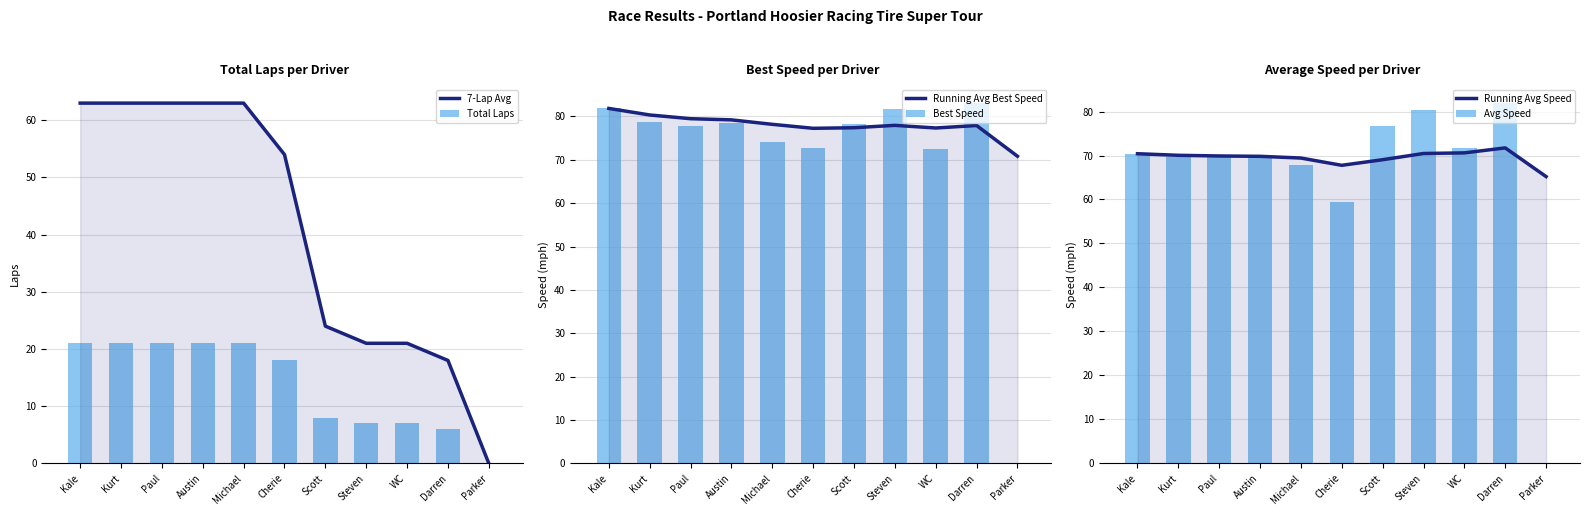

Are the bars horizontal?

No